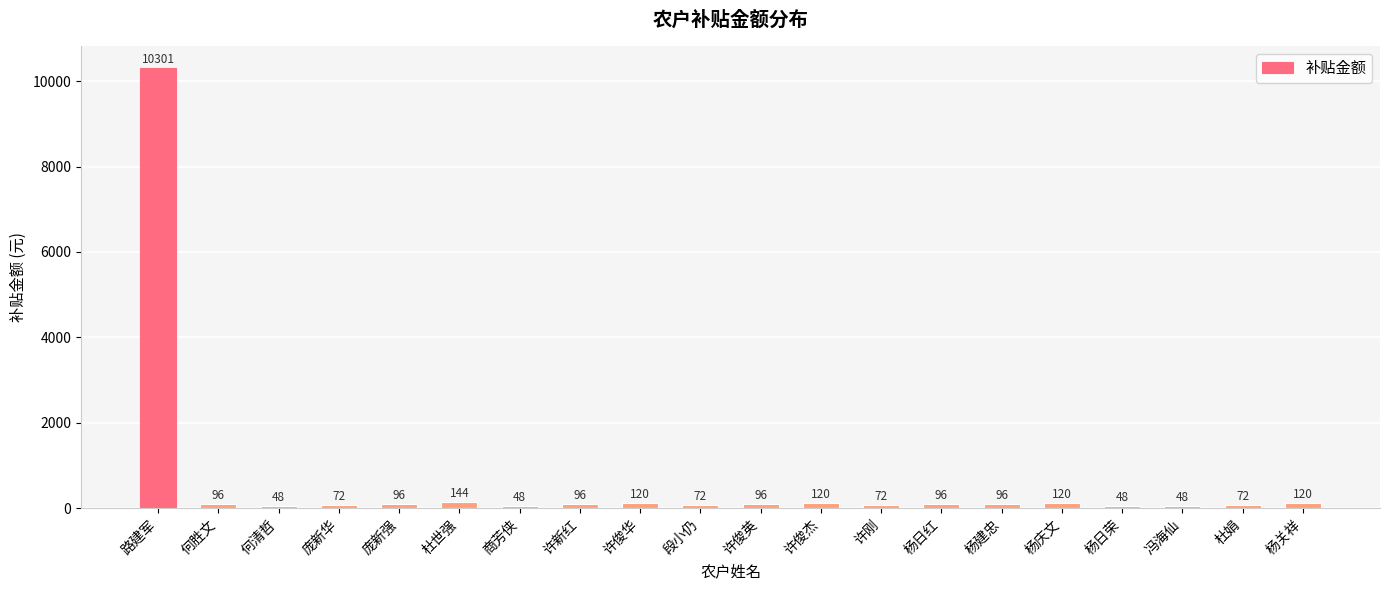

Count the number of categories in the chart.

20